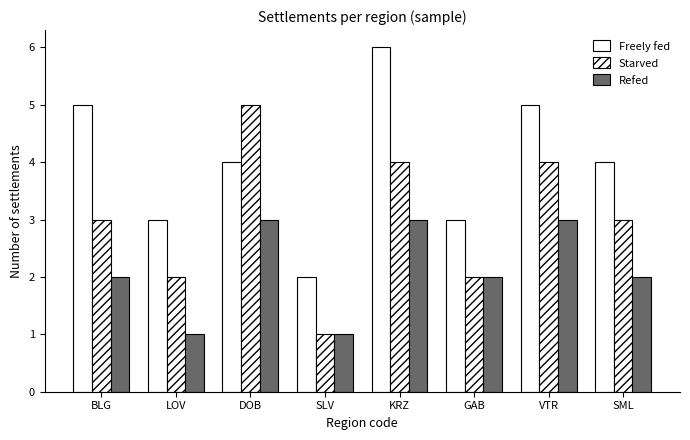

The Starved series shows 2 at BLG. True or false?

False